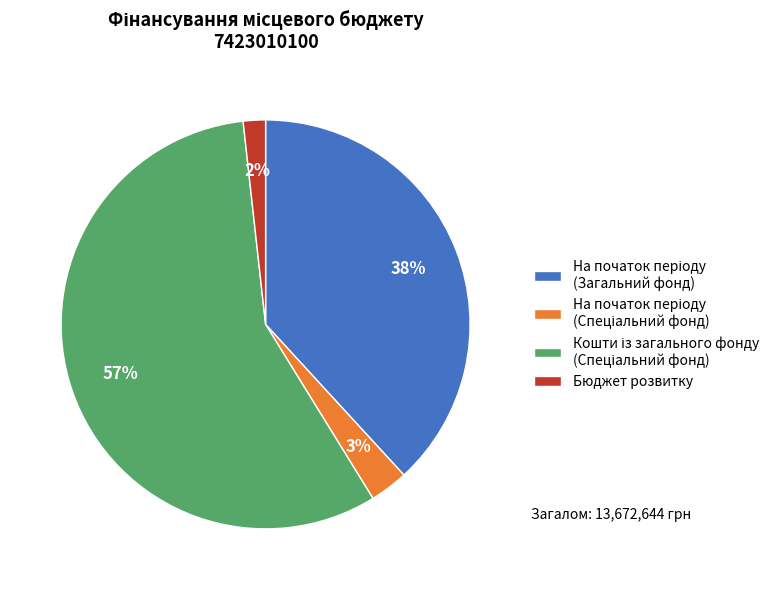

Does any single category account for the majority?

Yes